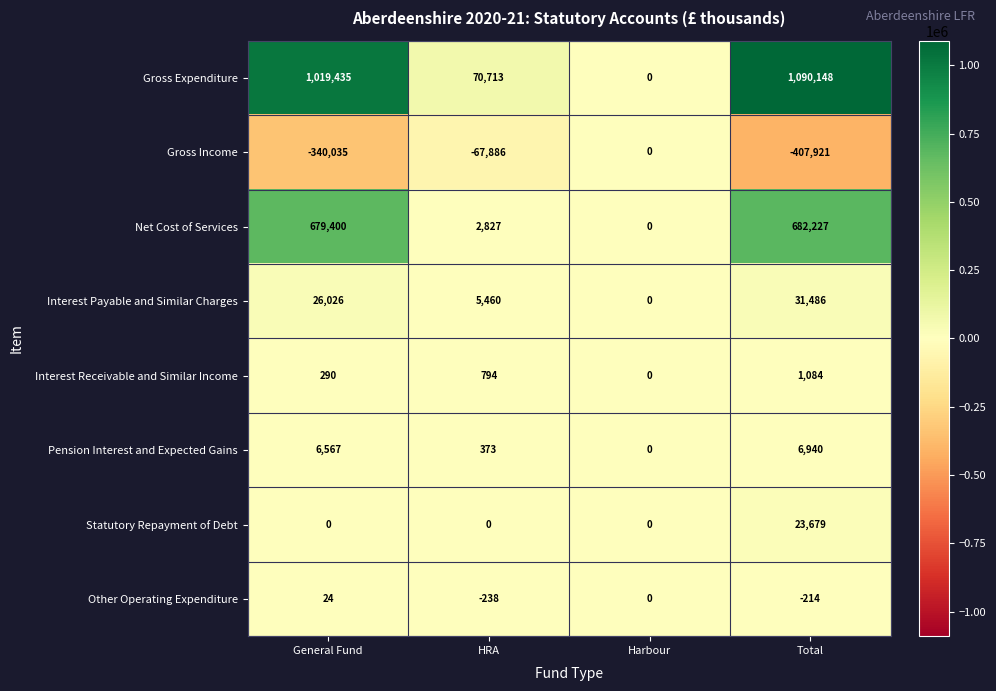

At which category does the chart reach its minimum across all series?

Total